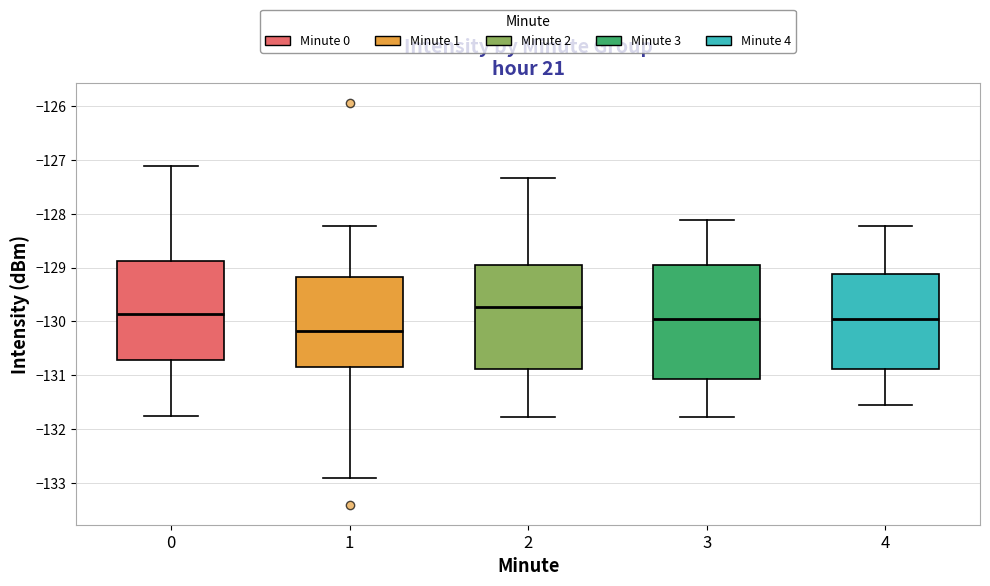

Reading left to right, transcribe this box plot: for each box, give where its median line is, the range the box spans, and where its two whiskers end, as read against the y-axis. The values are not printed on the chart, so give them approximately, as read against the axis.

0: median -129.9, box -130.7 to -128.9, whiskers -131.8 to -127.1
1: median -130.2, box -130.9 to -129.2, whiskers -132.9 to -128.2
2: median -129.7, box -130.9 to -128.9, whiskers -131.8 to -127.3
3: median -129.9, box -131.1 to -128.9, whiskers -131.8 to -128.1
4: median -129.9, box -130.9 to -129.1, whiskers -131.6 to -128.2